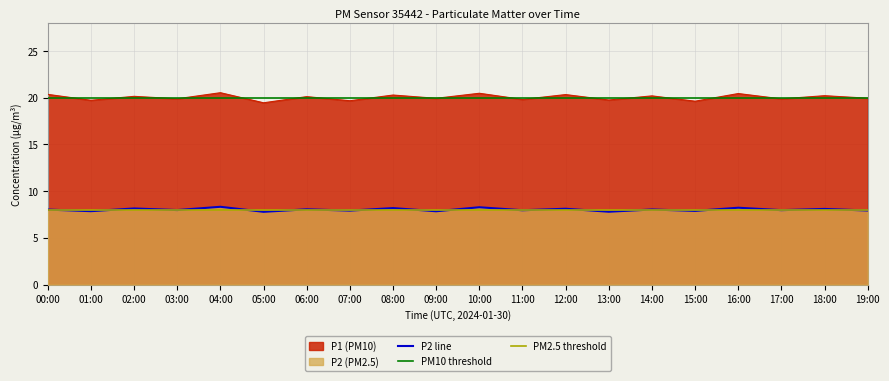

True or false: P2 line and P1 (PM10) cross at least once.

False